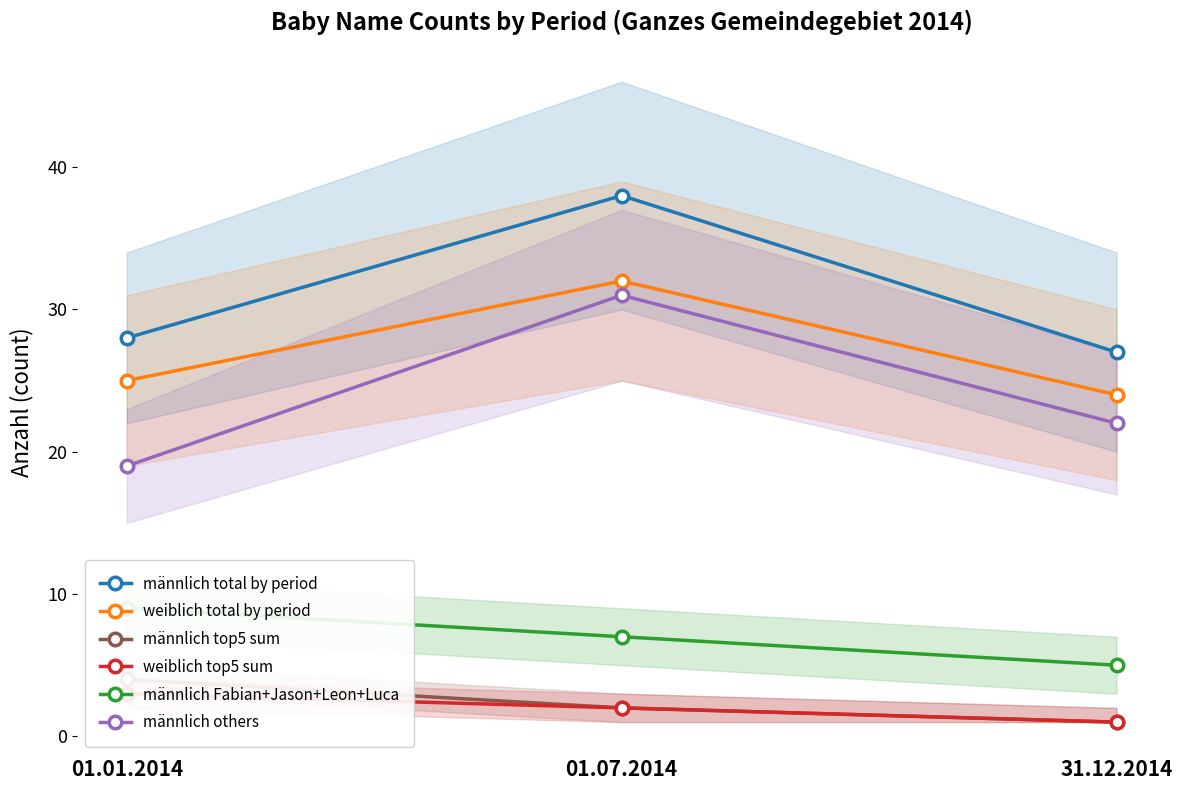

Reading left to right, extract all data points from this chart.

männlich total by period: 01.01.2014=28	01.07.2014=38	31.12.2014=27
weiblich total by period: 01.01.2014=25	01.07.2014=32	31.12.2014=24
männlich top5 sum: 01.01.2014=4	01.07.2014=2	31.12.2014=1
weiblich top5 sum: 01.01.2014=3	01.07.2014=2	31.12.2014=1
männlich Fabian+Jason+Leon+Luca: 01.01.2014=9	01.07.2014=7	31.12.2014=5
männlich others: 01.01.2014=19	01.07.2014=31	31.12.2014=22